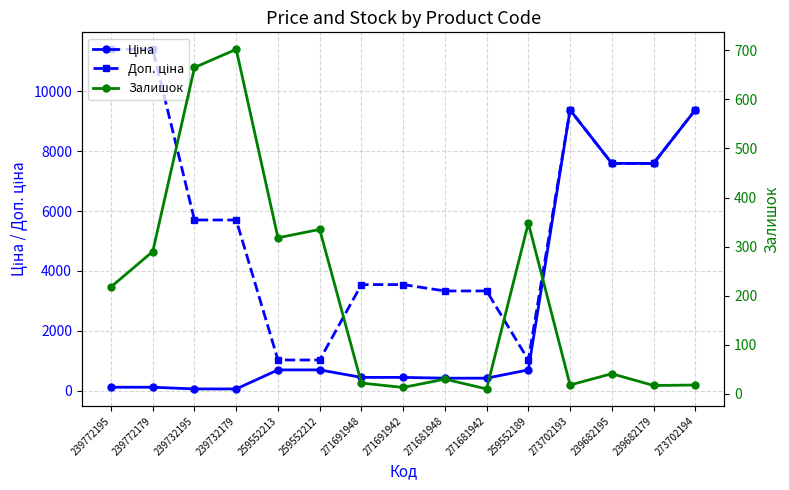

What is the approximate value of Залишок at 273702194?

18.0